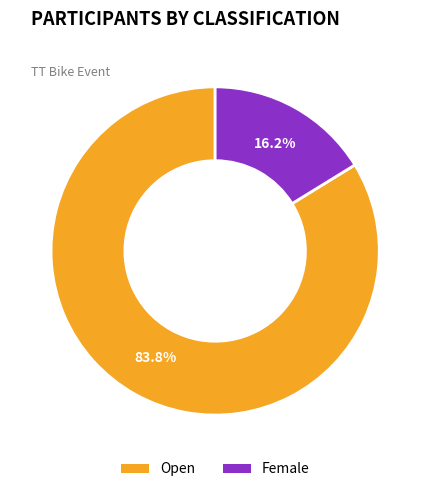

Is there a majority slice in this chart?

Yes